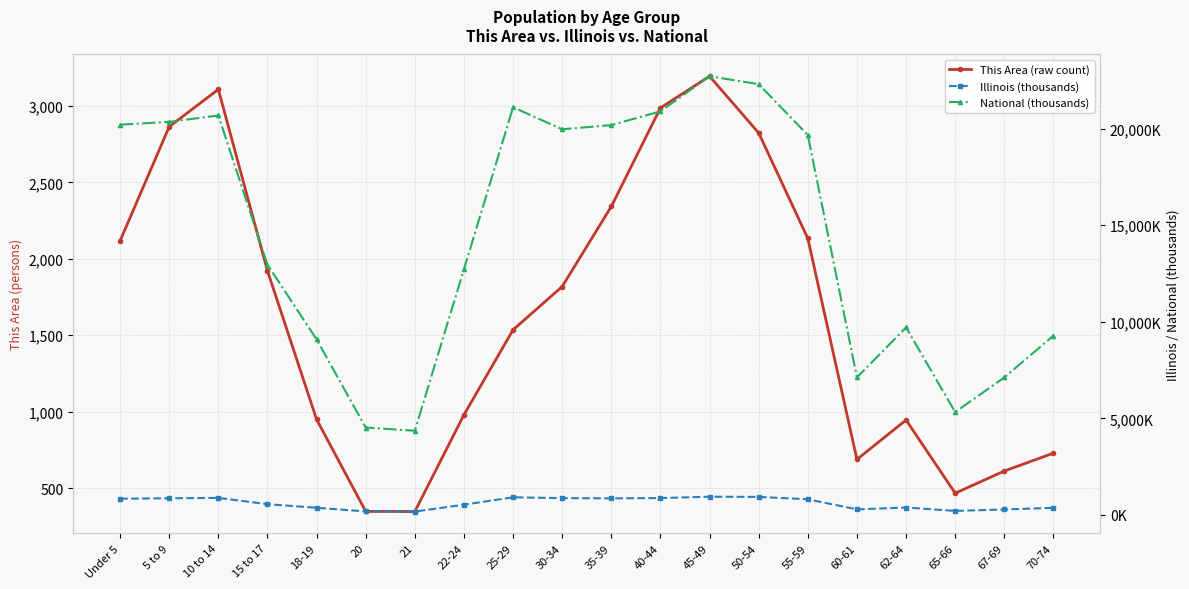

Is this an area chart (filled region under the line)?

No